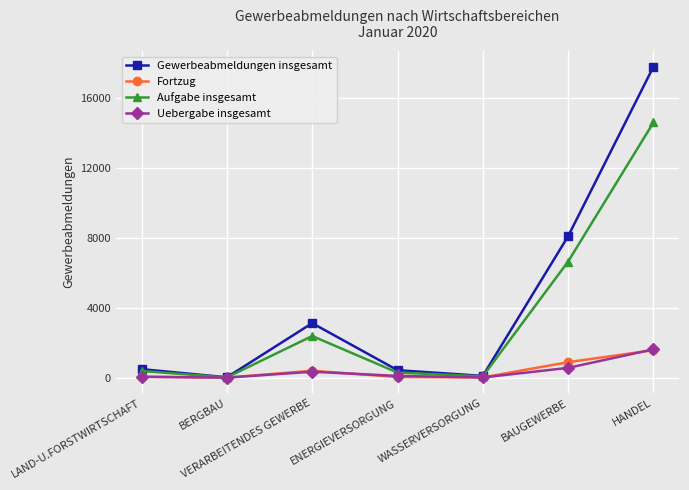

How many series are shown in this chart?

4